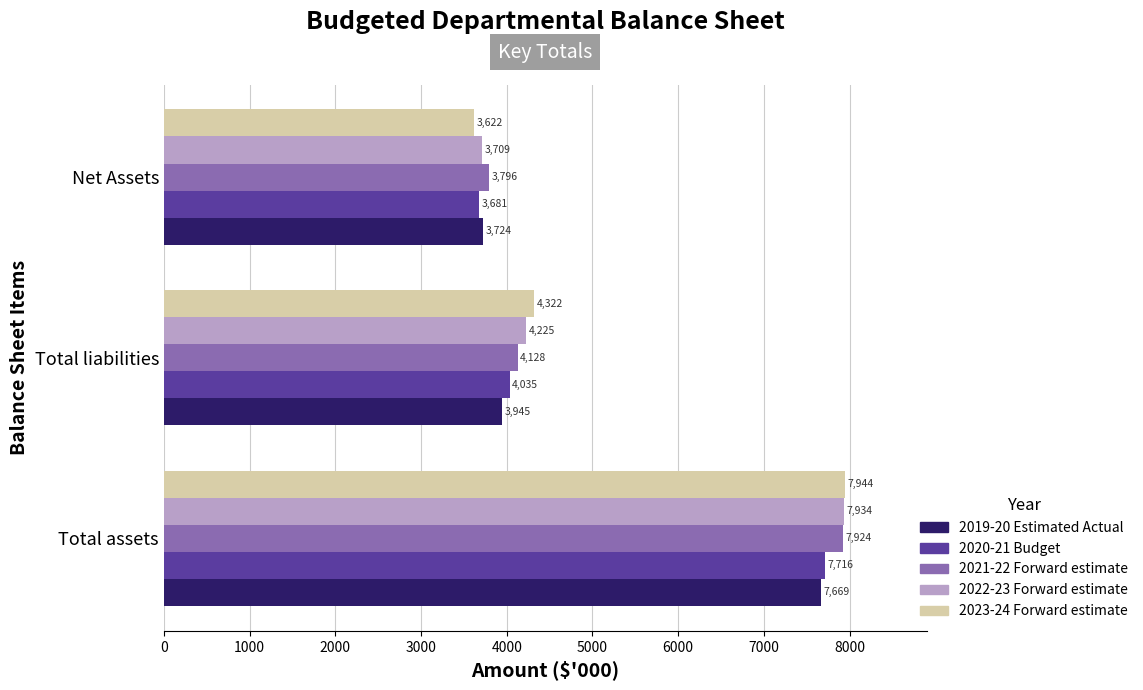

What is the highest value of the 2023-24 Forward estimate series?

7944